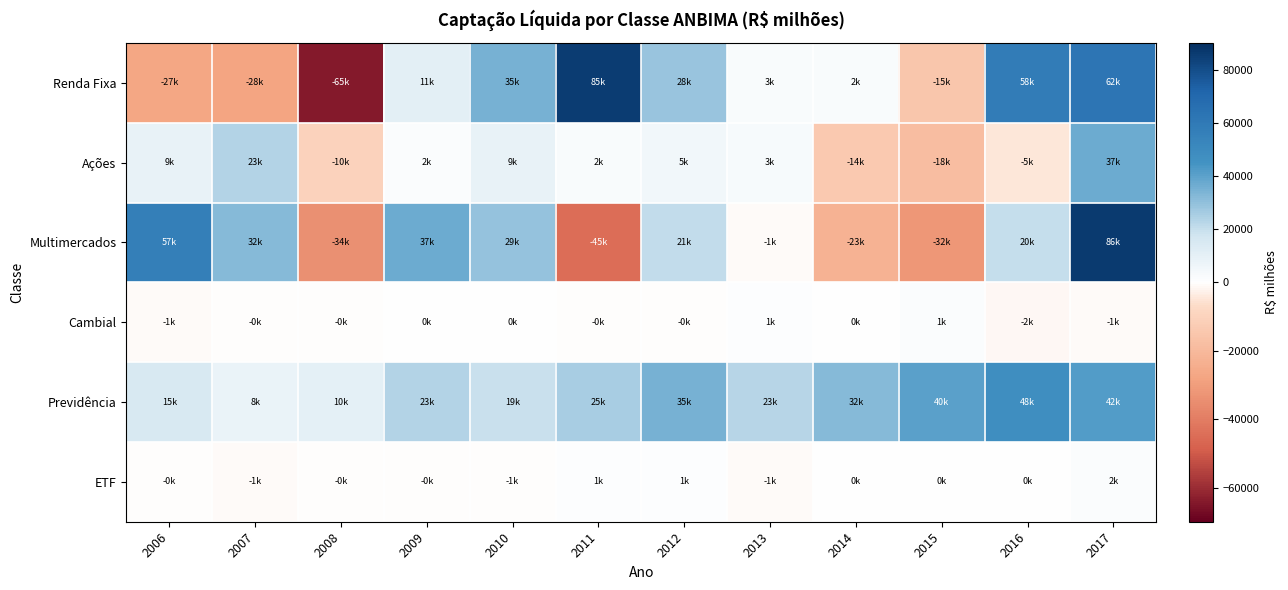

Rank the series by their maximum value, from highest to lowest.

Multimercados, Renda Fixa, Previdência, Ações, ETF, Cambial